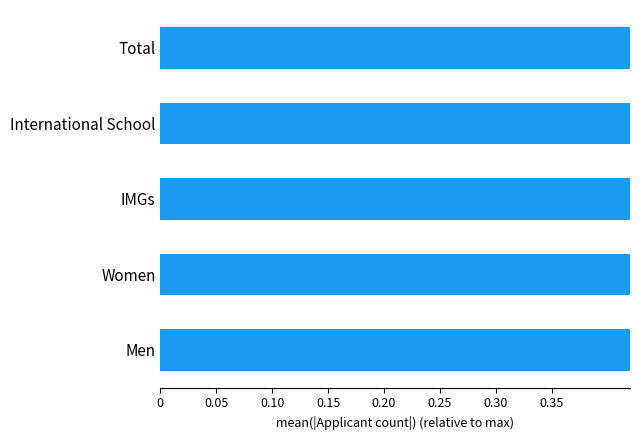

Count the values in the range 0 to 1.

5